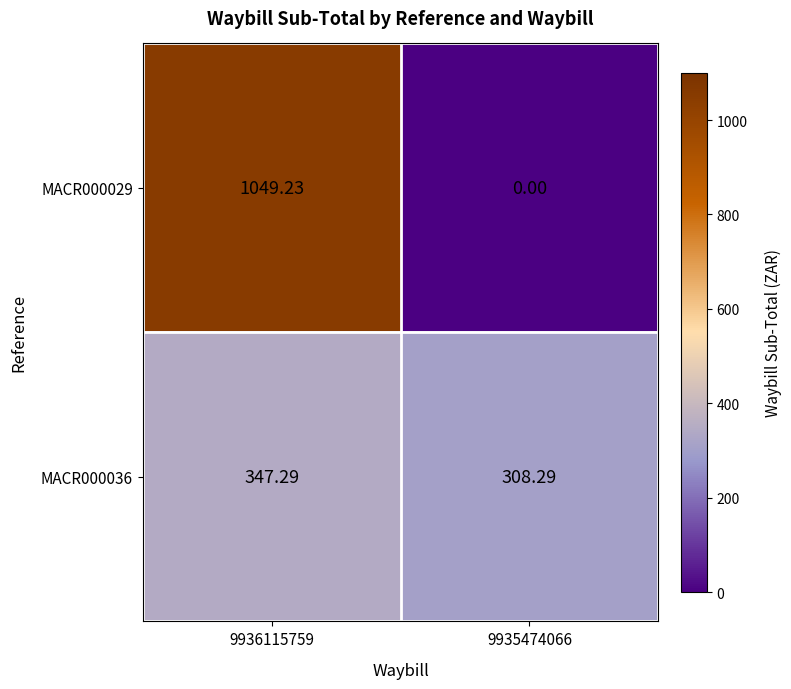

At which category is the sum across all series the highest?

9936115759